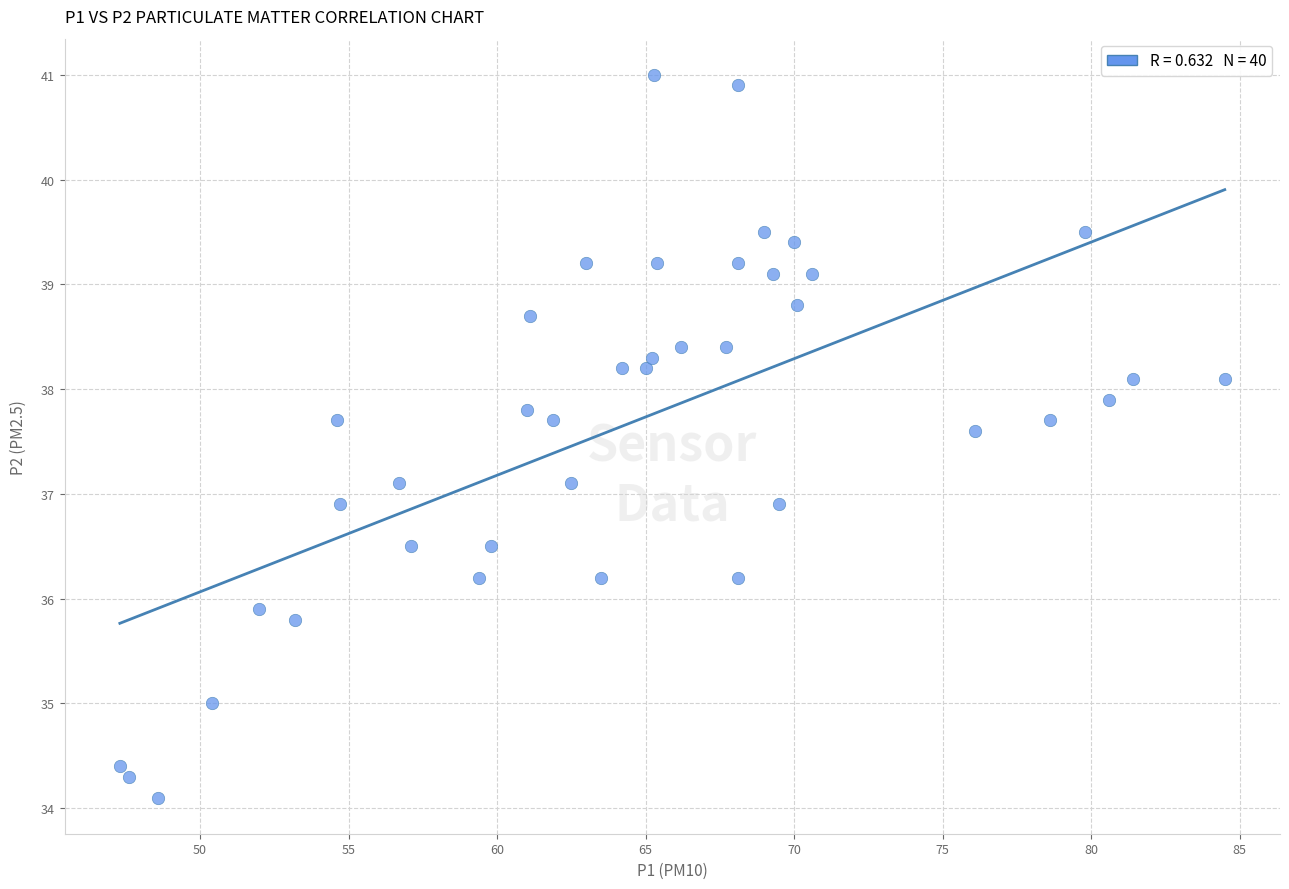

What is the range of X values (max minus min)?

37.2